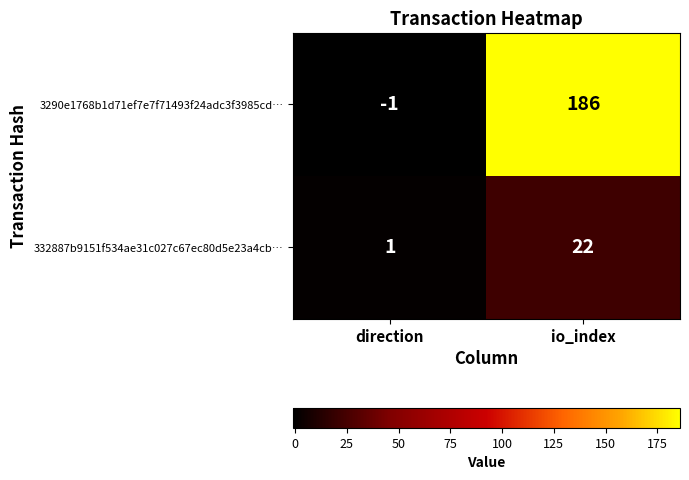

Count the number of data series in this chart.

2